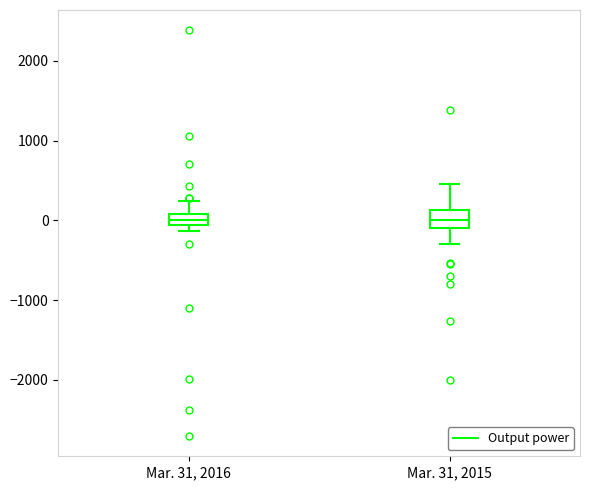

Where is the upper edge of the box for Mar. 31, 2015 on the y-axis? The values are not printed on the chart, so give them approximately, as read against the axis.

100